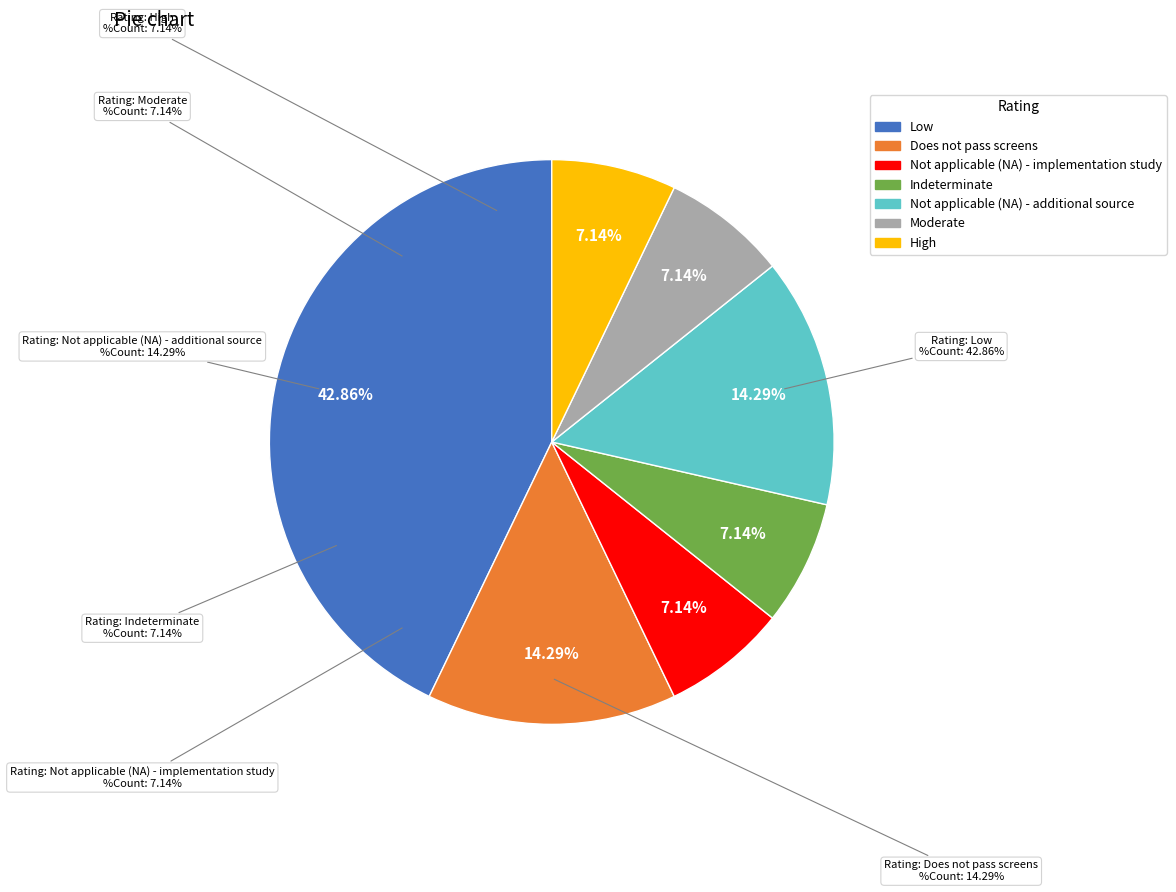

Which category has the biggest portion of the pie?

Low